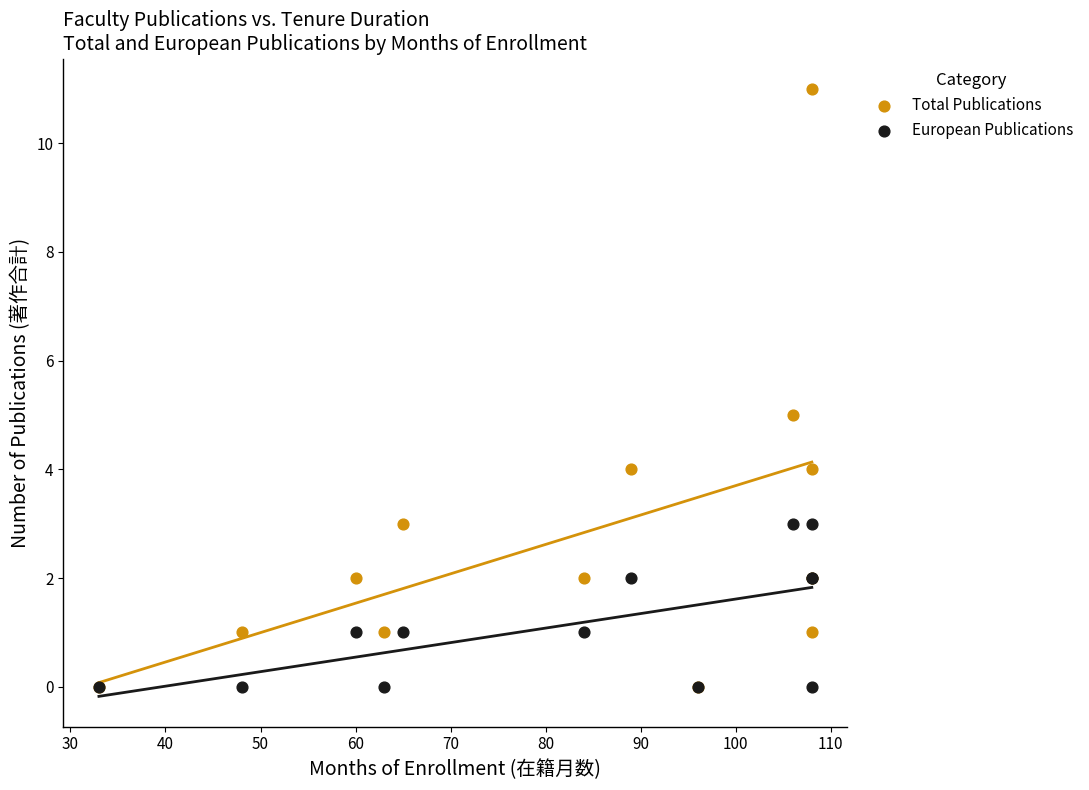

Which series contains the highest Y value?

Total Publications